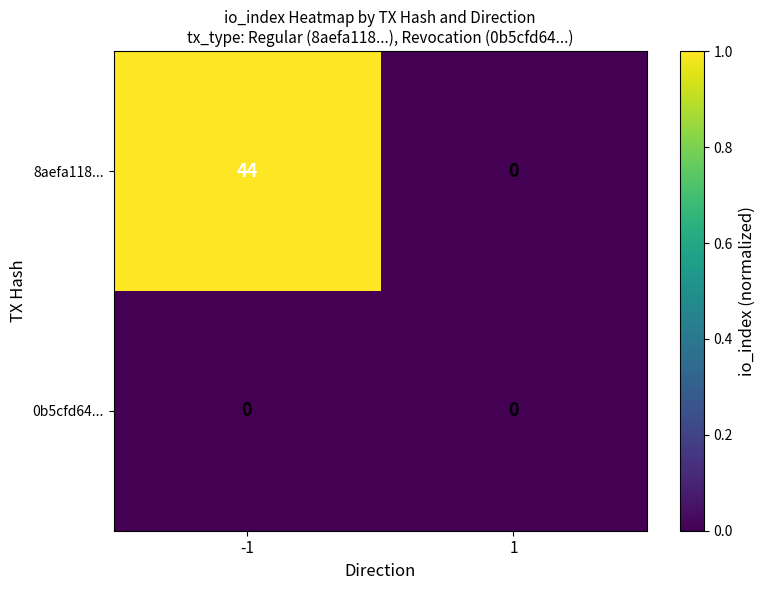

How many categories are shown in the chart?

2